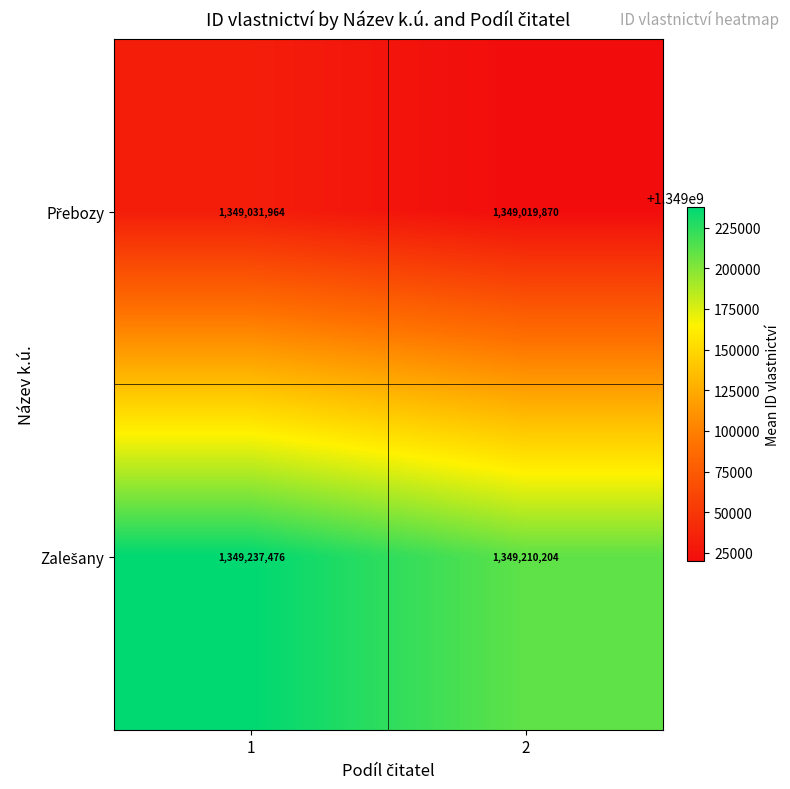

What is the maximum value shown in the chart?

1349237476